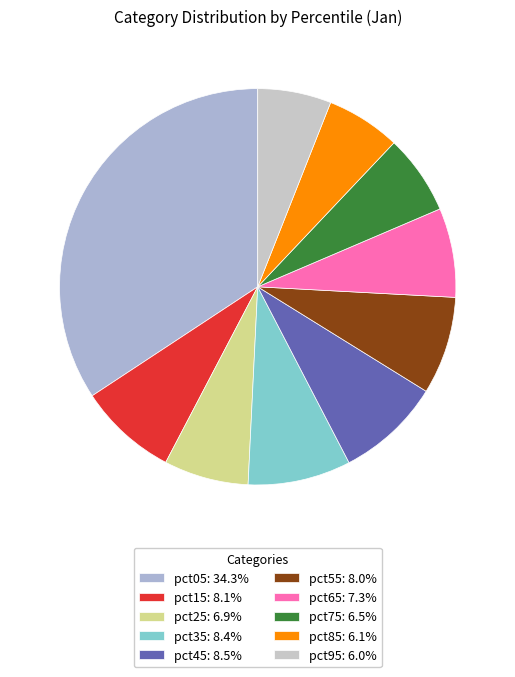

To the nearest percent, what is the average slice percentage?

10%